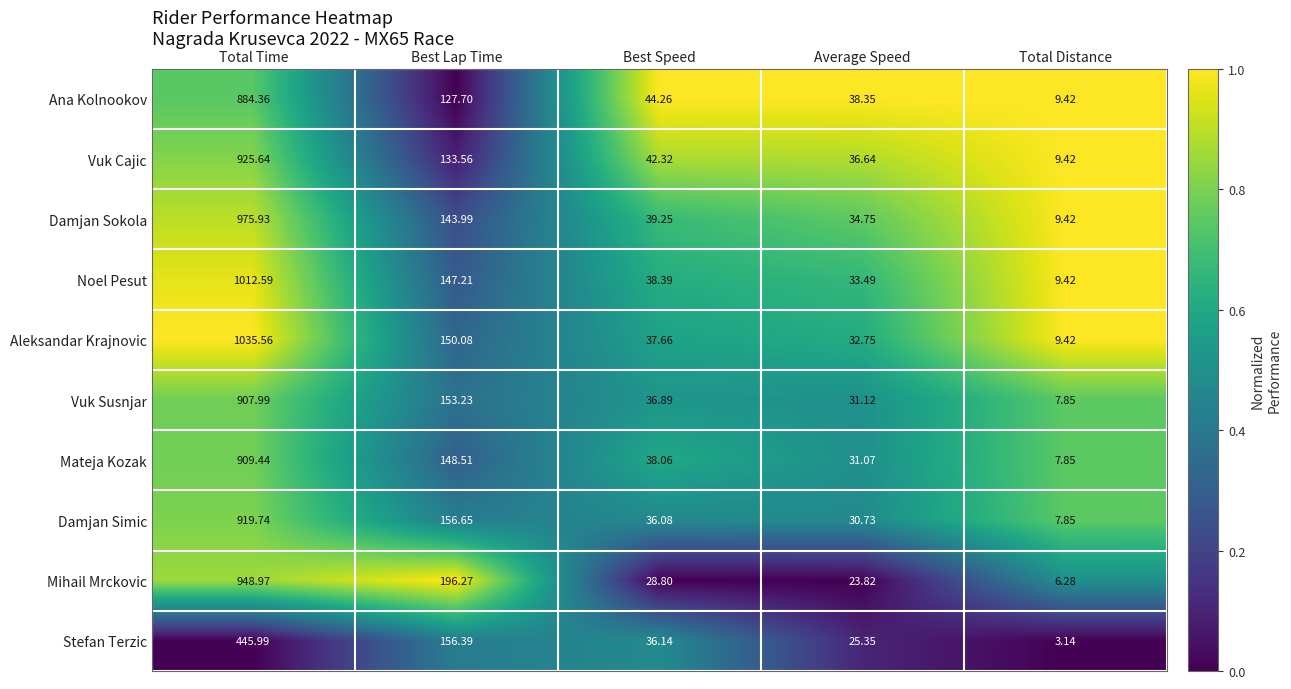

Between Best Lap Time and Average Speed, which series saw the biggest shift?

Mihail Mrckovic